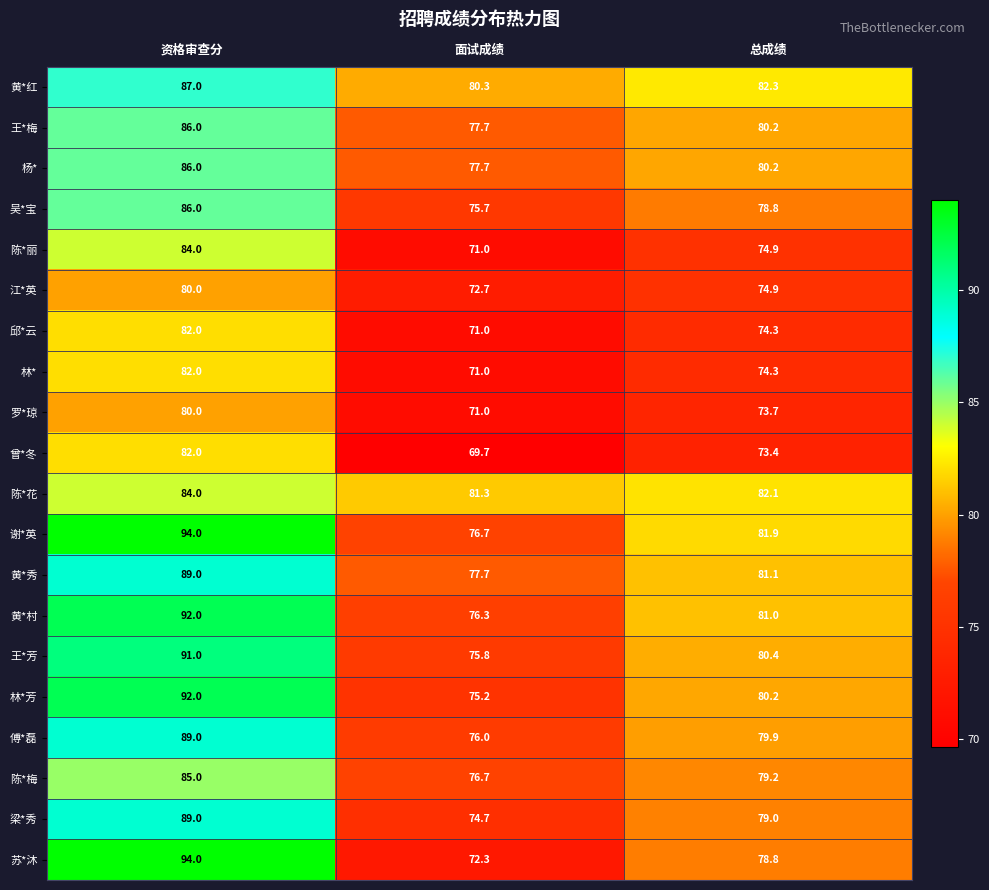

How many series are shown in this chart?

20